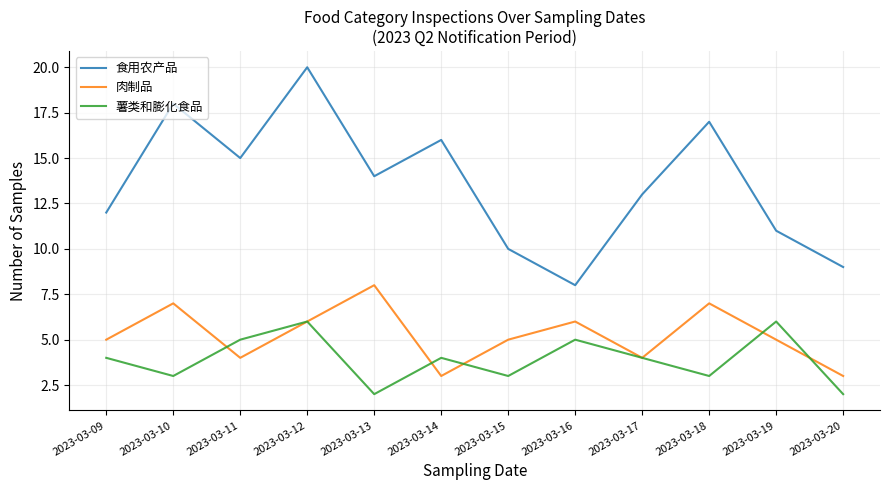

Is the value of 肉制品 at 2023-03-09 greater than the value of 薯类和膨化食品 at 2023-03-13?

Yes